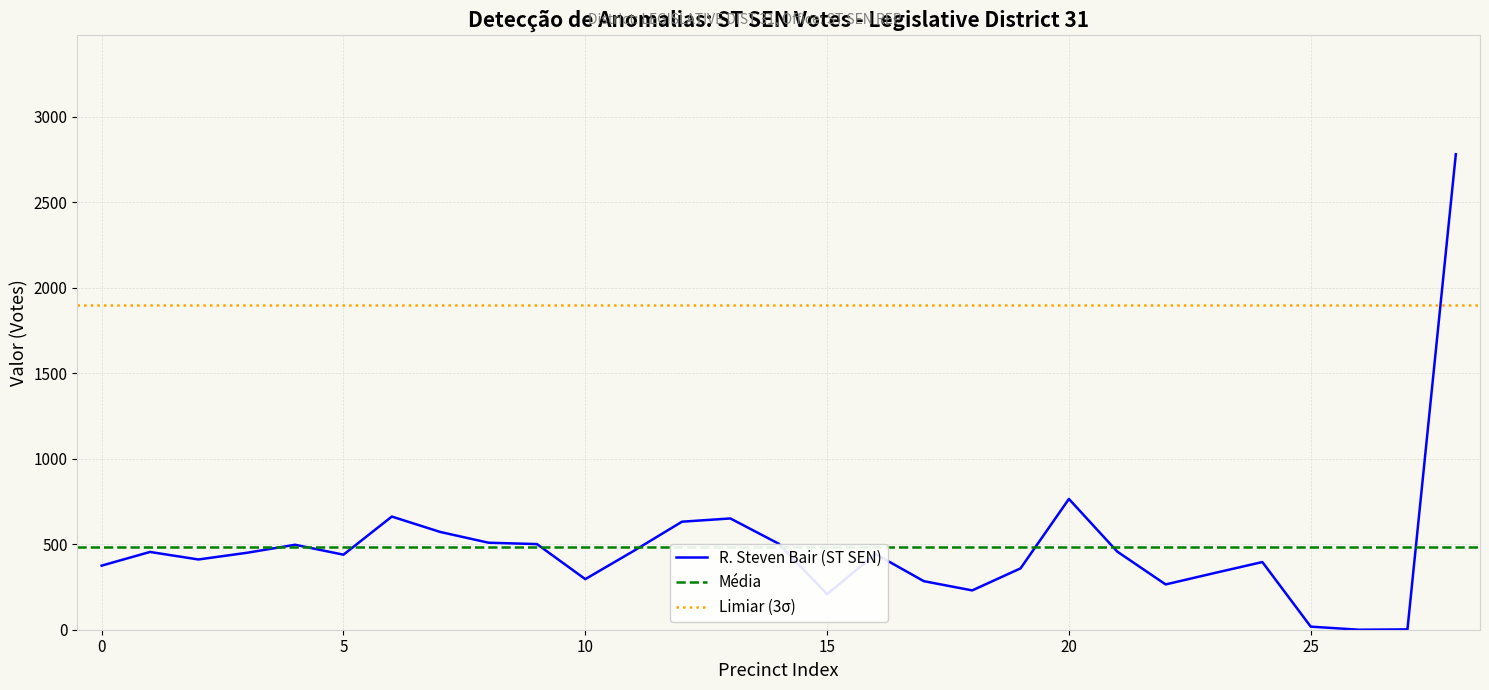

What is the difference between the maximum and minimum values?

2782